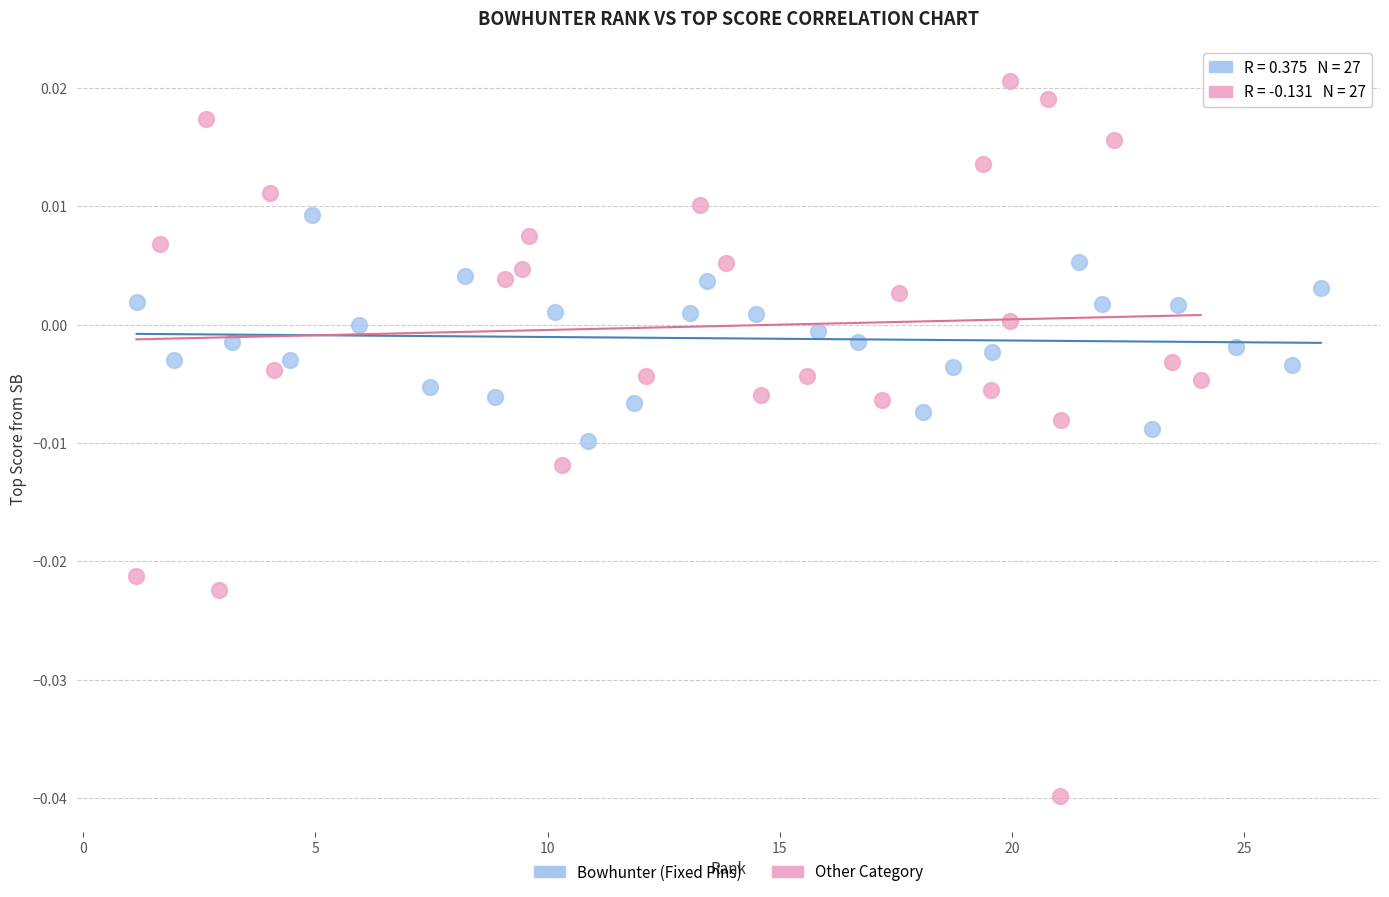

What are all the series names shown in the legend?

Bowhunter (Fixed Pins), Other Category